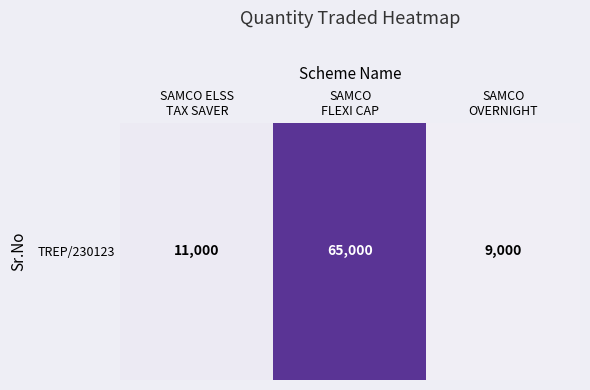

Reading right to left, what are all the values shown in this chart?

SAMCO
OVERNIGHT=9000	SAMCO
FLEXI CAP=65000	SAMCO ELSS
TAX SAVER=11000